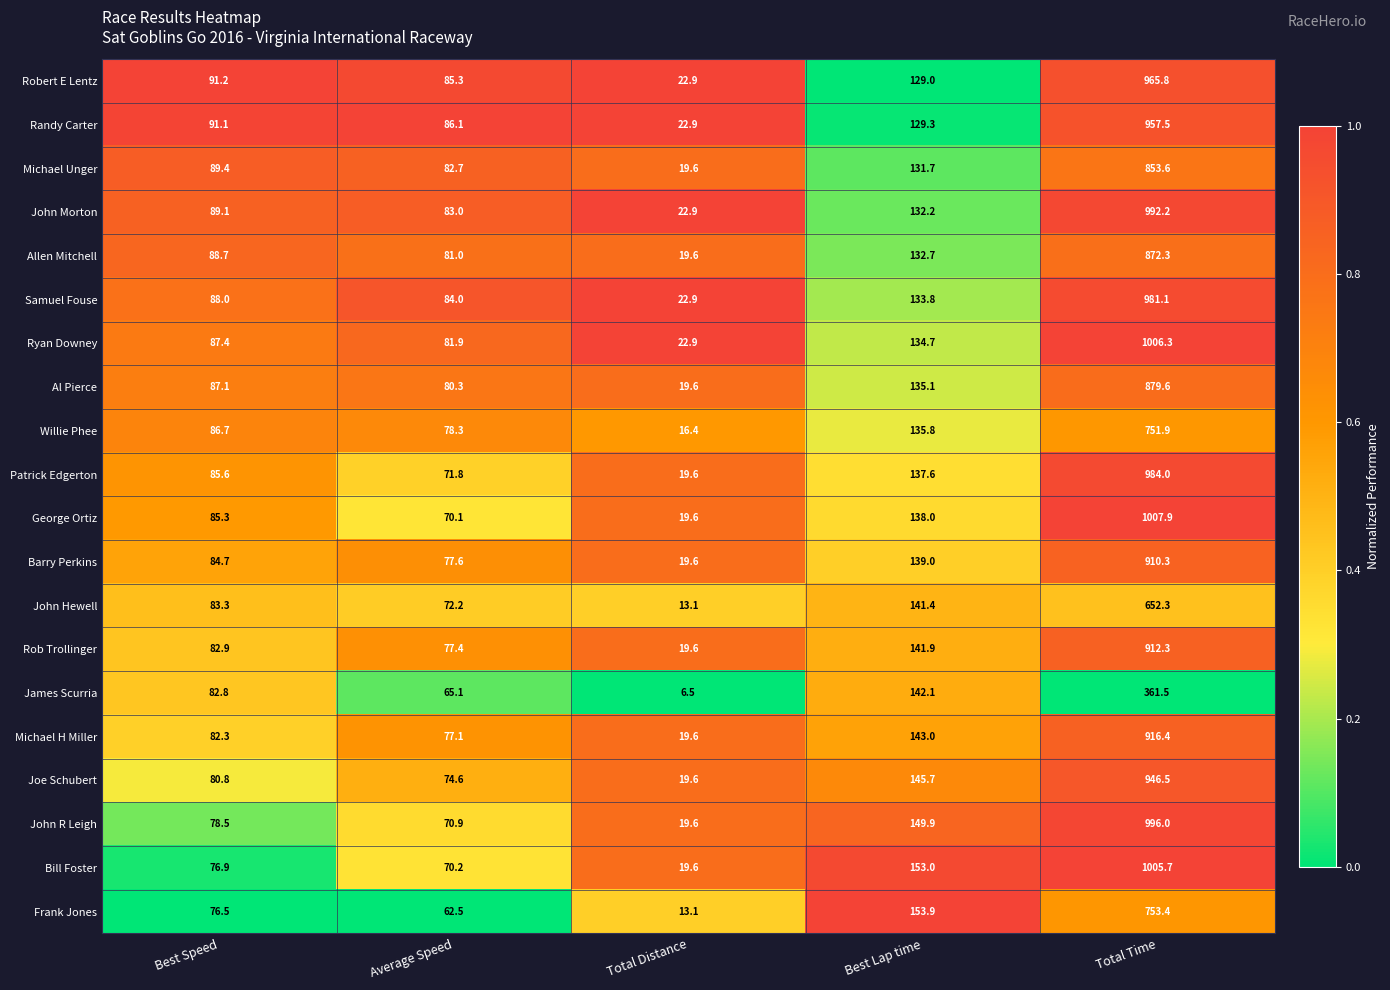

The George Ortiz series shows 85.3 at Best Speed. True or false?

True